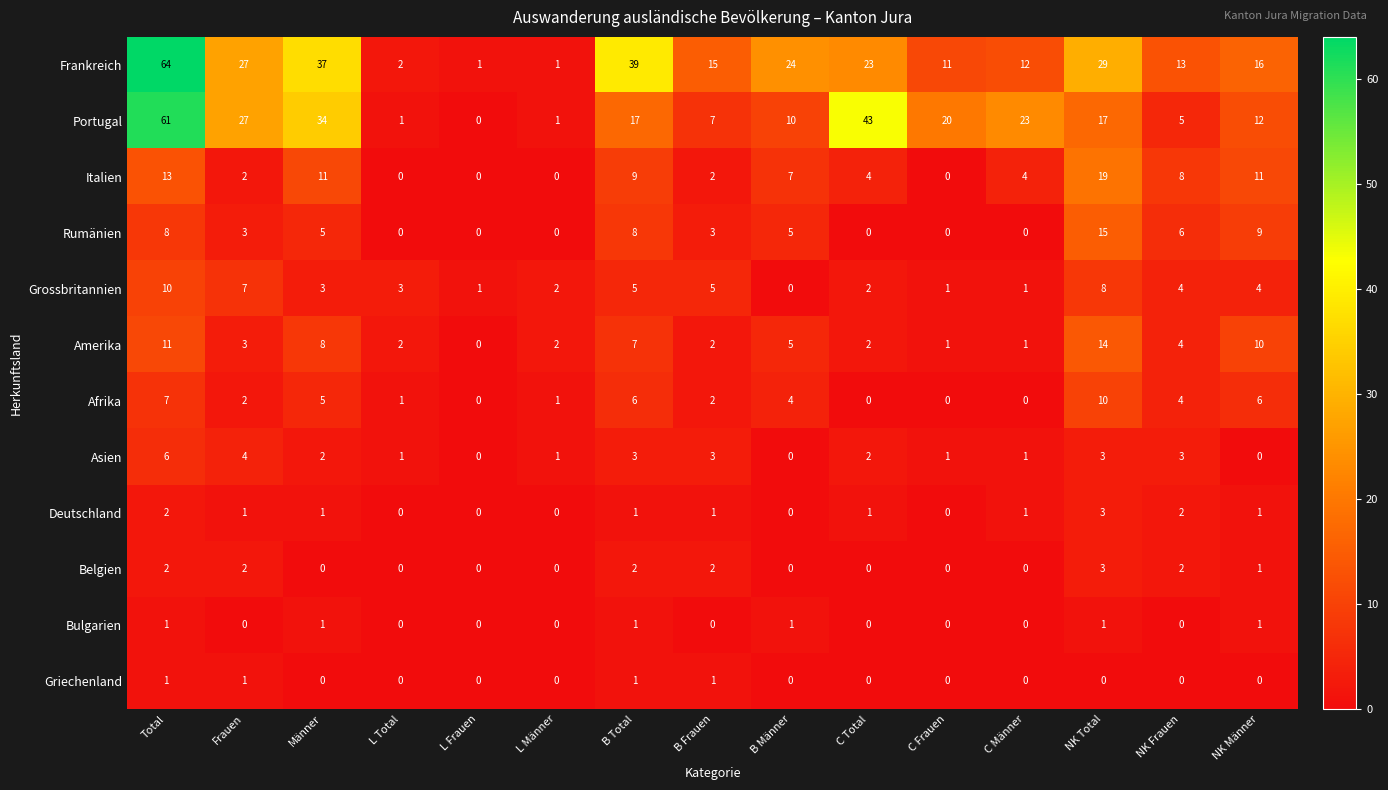

Count the Bulgarien values in the range 0 to 1.

15